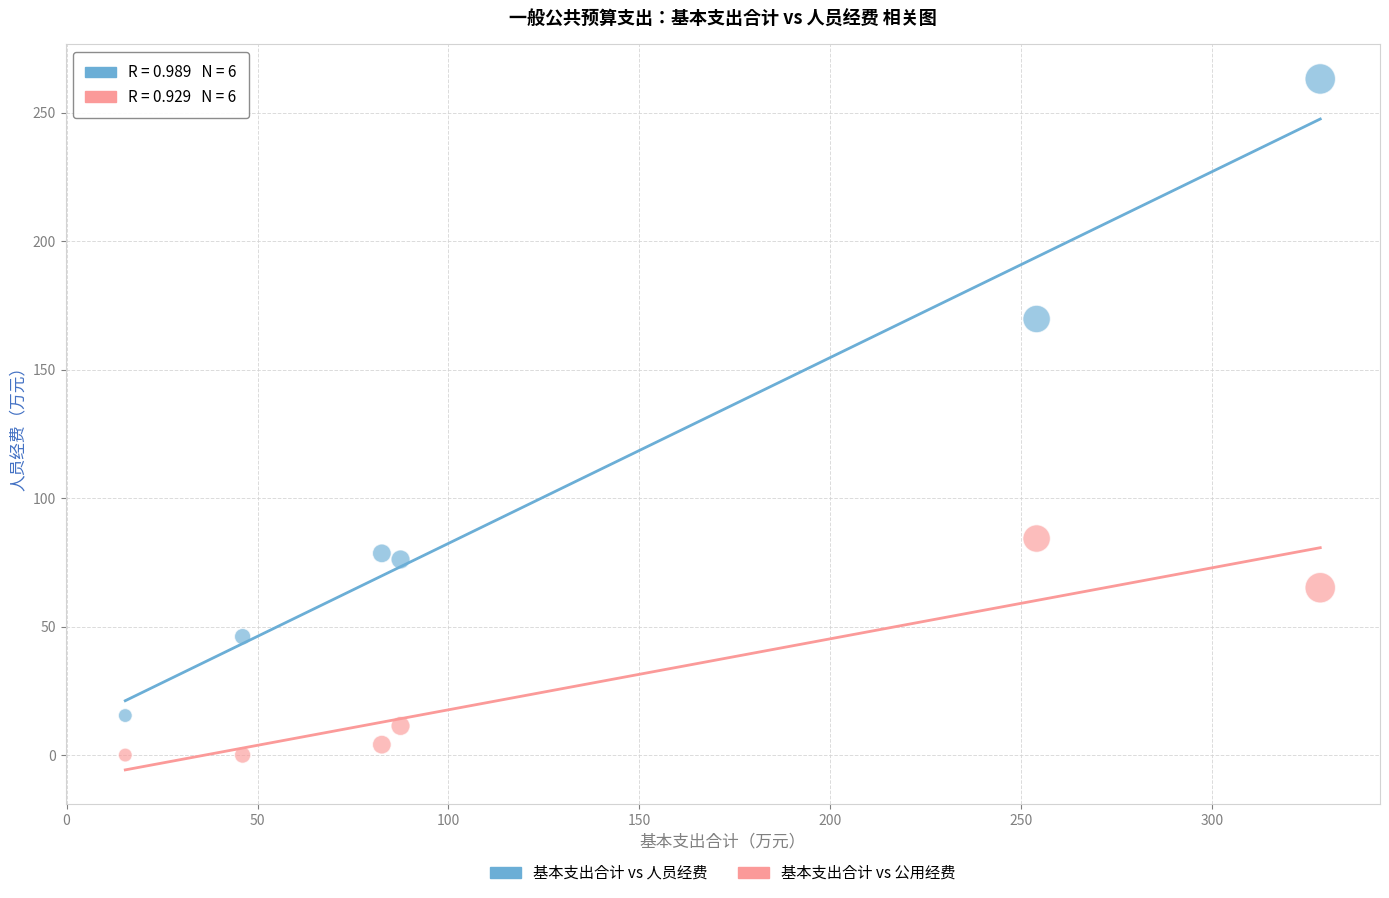

Which series has the widest spread of Y values?

基本支出合计 vs 人员经费